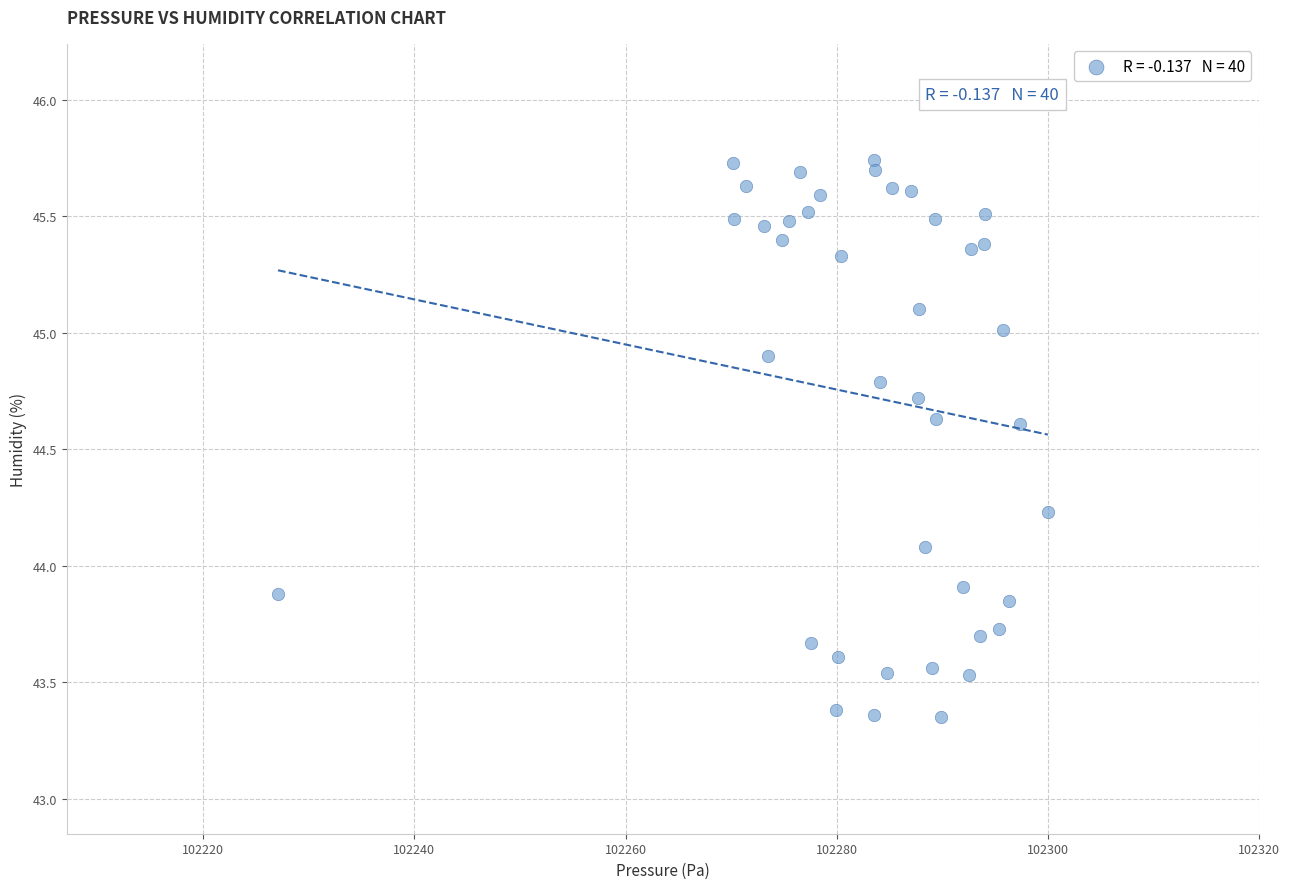

What is the range of X values (max minus min)?

72.9